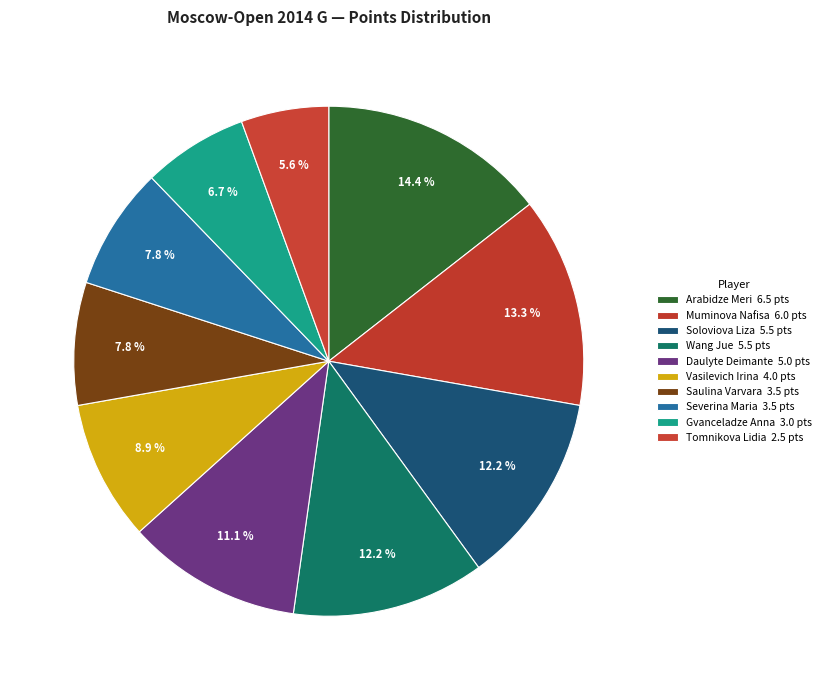

How many segments does this pie chart have?

10